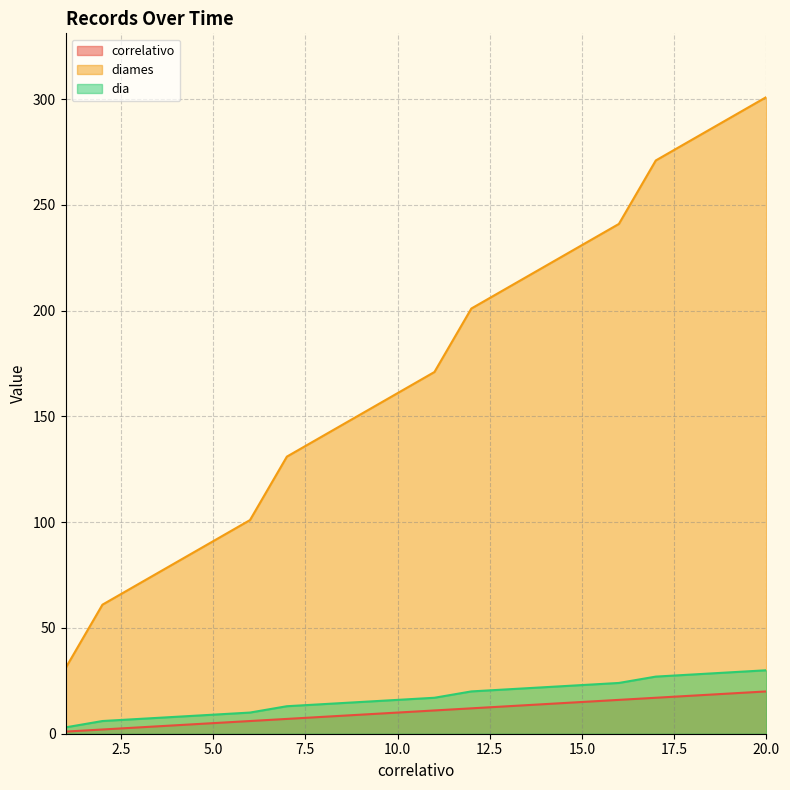

Which series has the widest spread of values?

diames